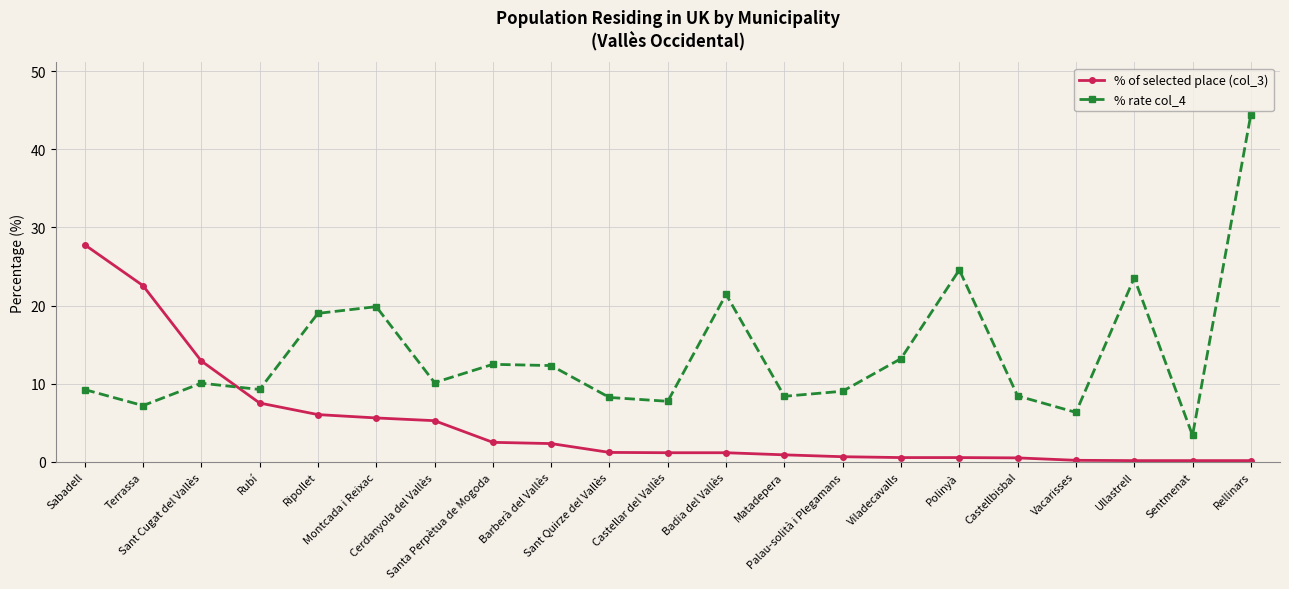

What is the difference between the second highest and second lowest values in the % of selected place (col_3) series?

22.4